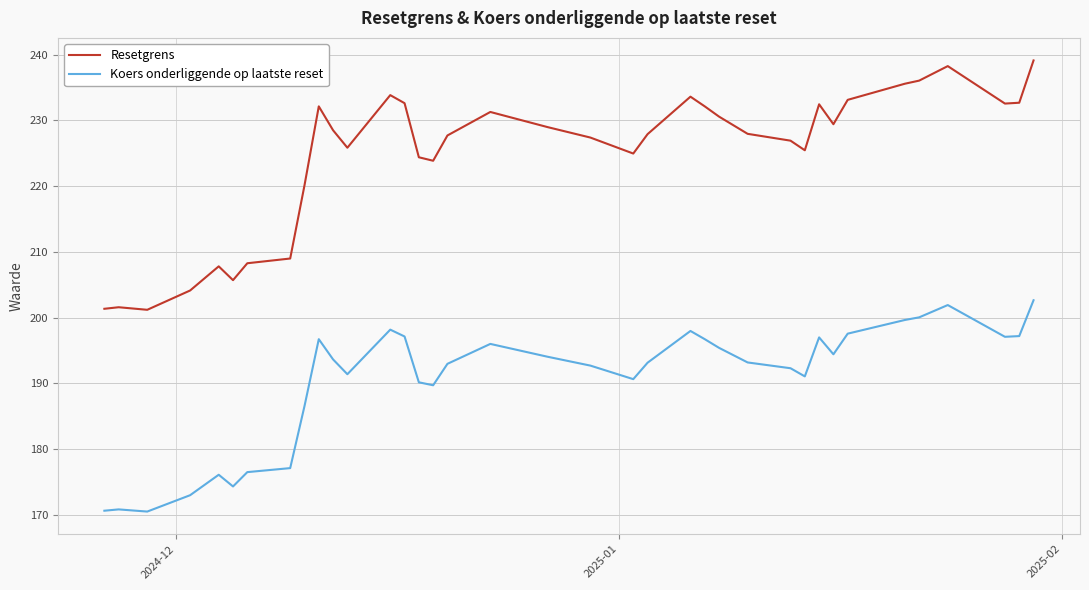

Which series has the largest range (max minus min)?

Resetgrens